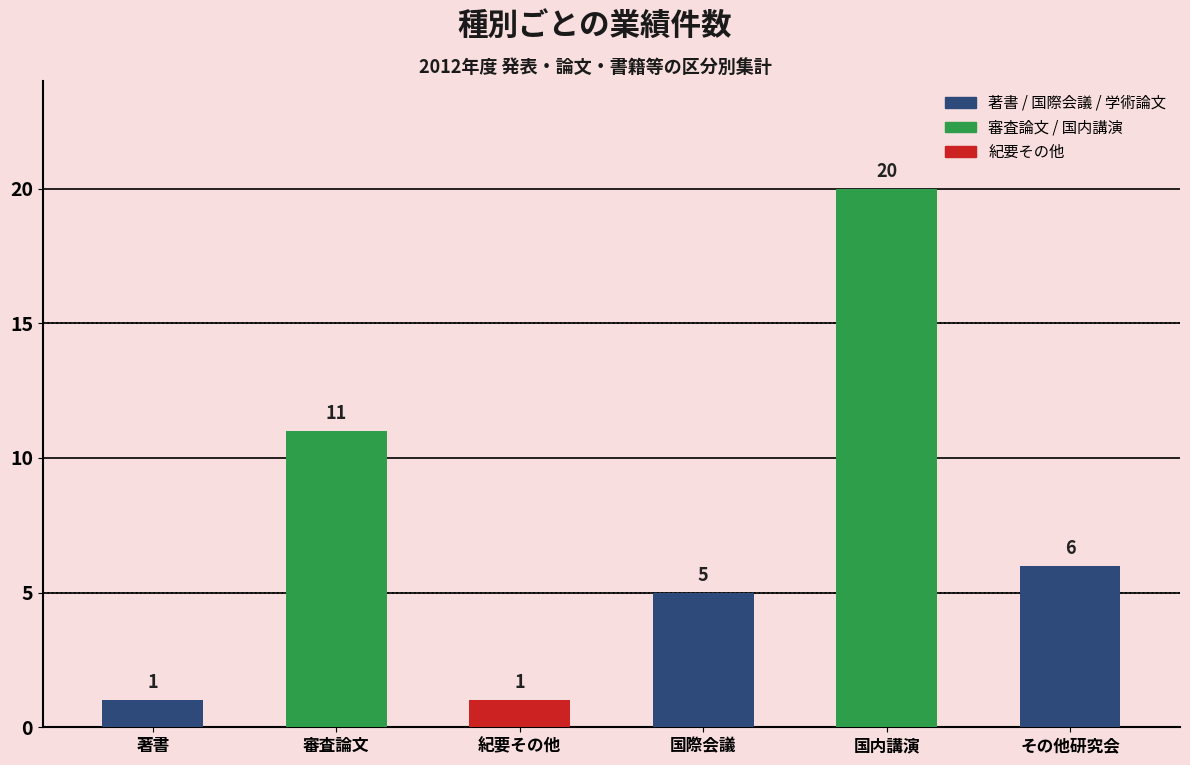

What position from the left is 国内講演?

5